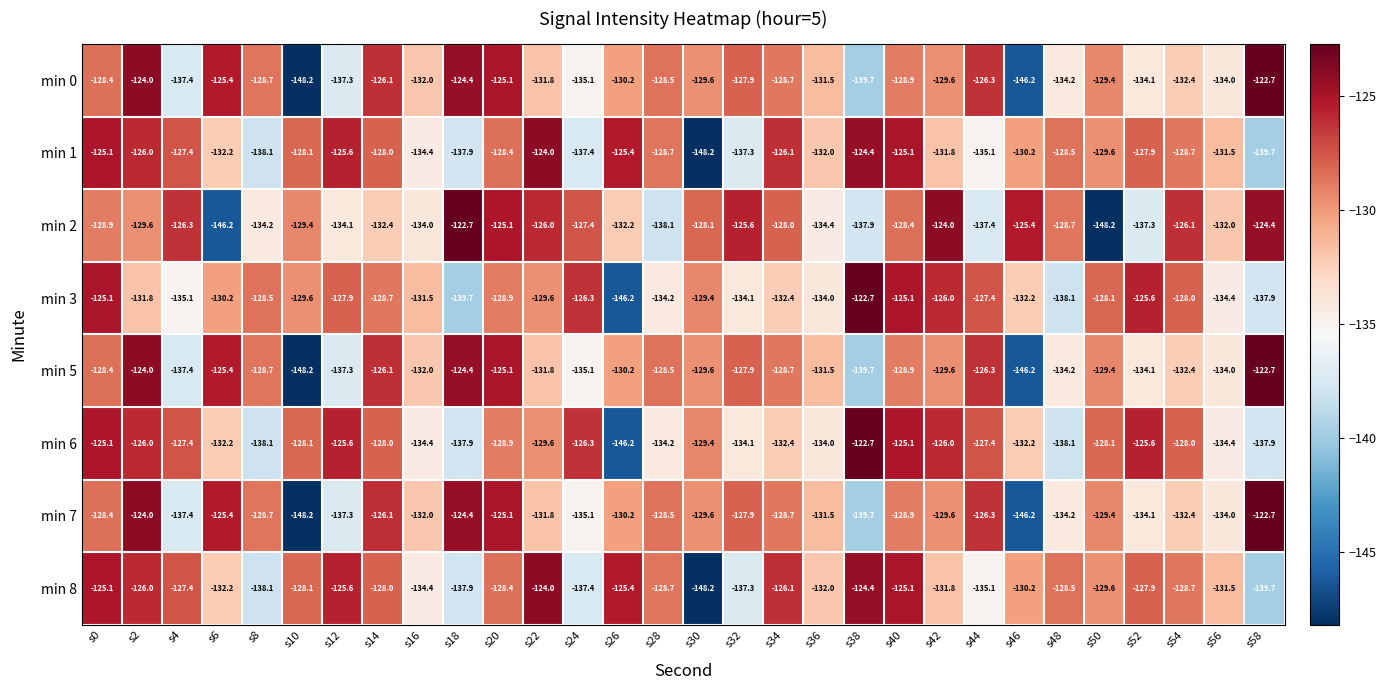

Count the number of data series in this chart.

8